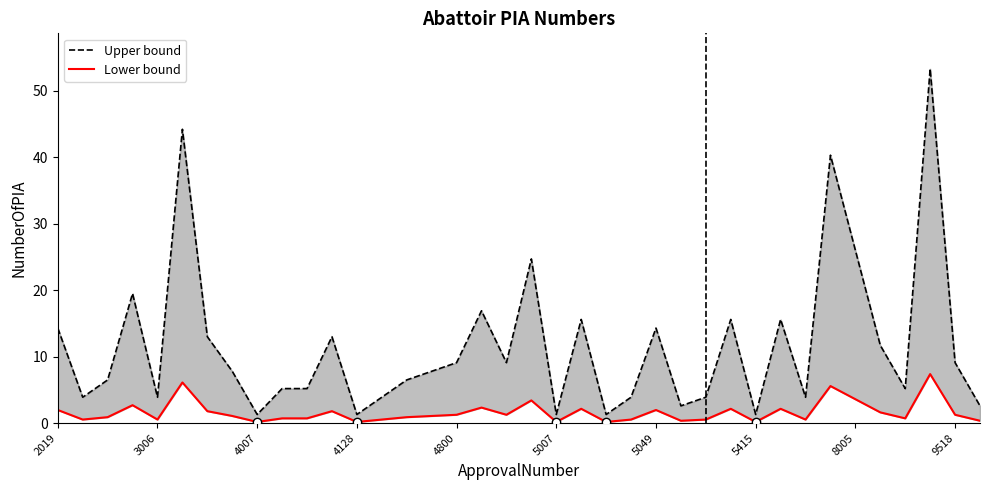

True or false: Upper bound has a value of 24.2 at 5049.

False